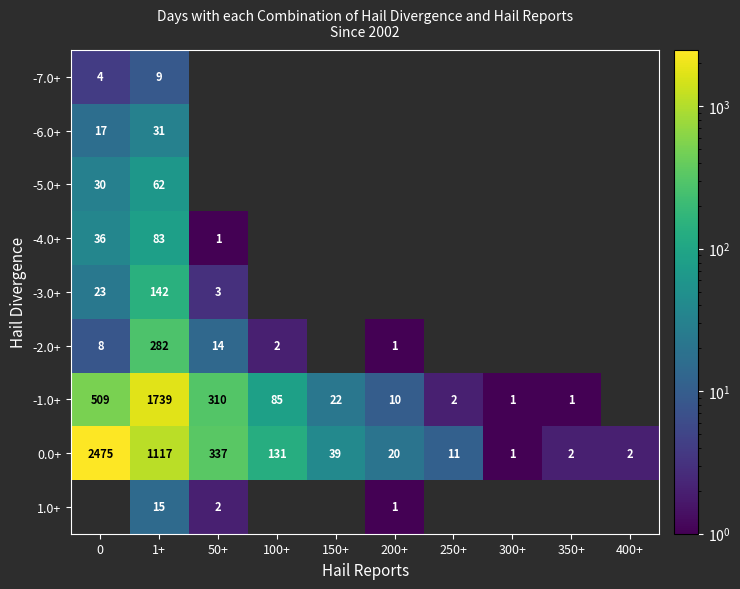

What is the difference between the -6.0+ values at 0 and 1+?

14